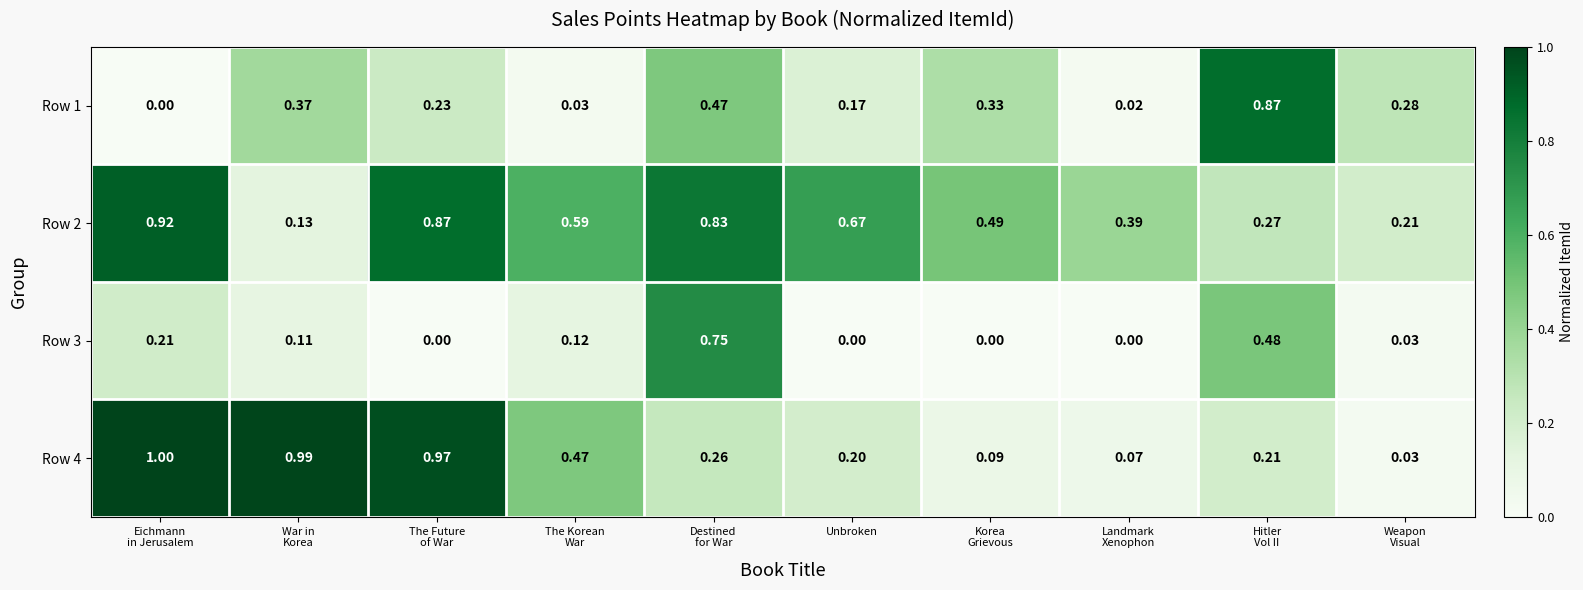

Rank the series at Hitler
Vol II from highest to lowest value.

Row 1, Row 3, Row 2, Row 4